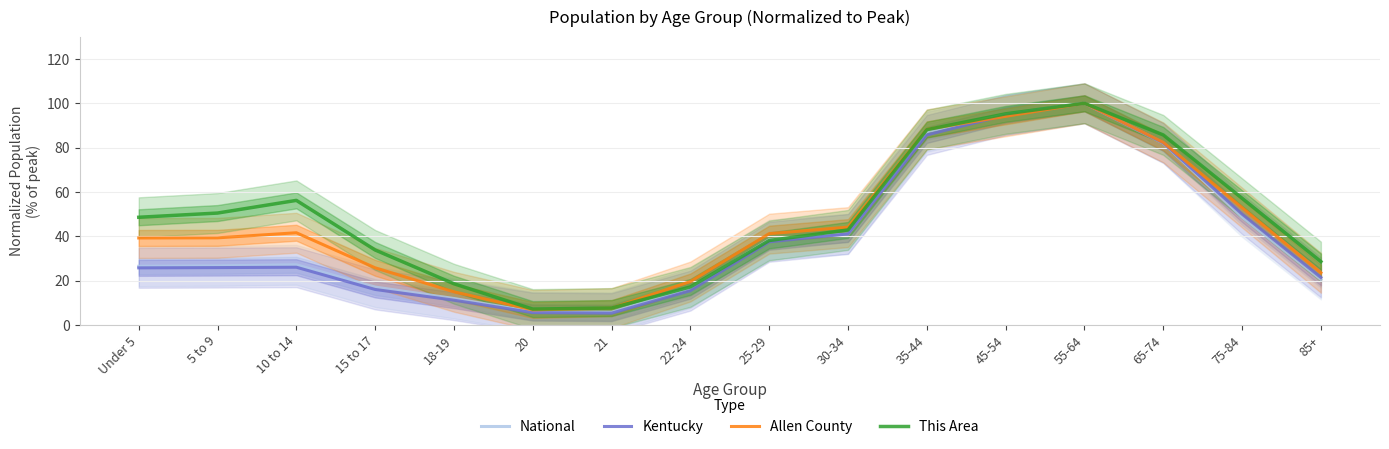

Between 30-34 and 35-44, which series saw the biggest shift?

National